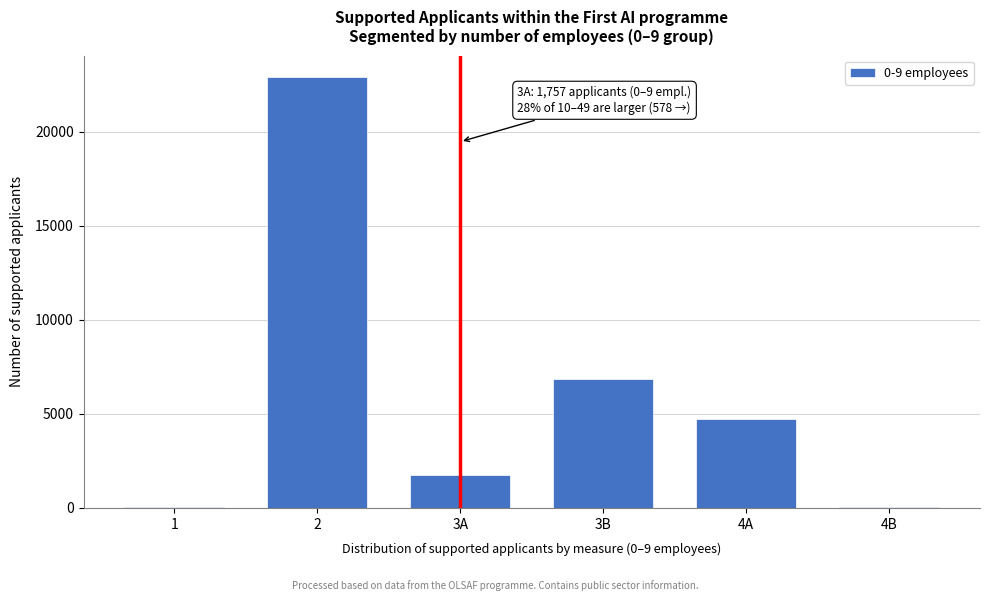

Between 3A and 3B, which is larger?

3B